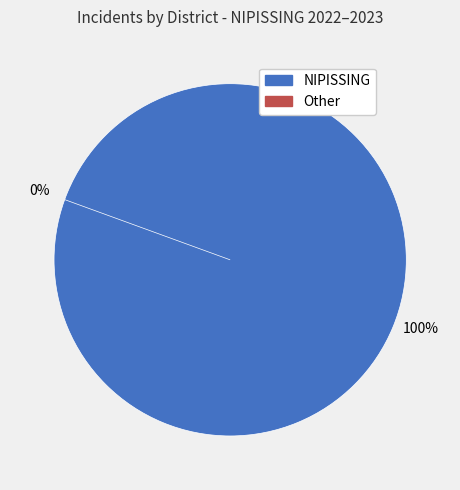

How many slices are in this pie chart?

2